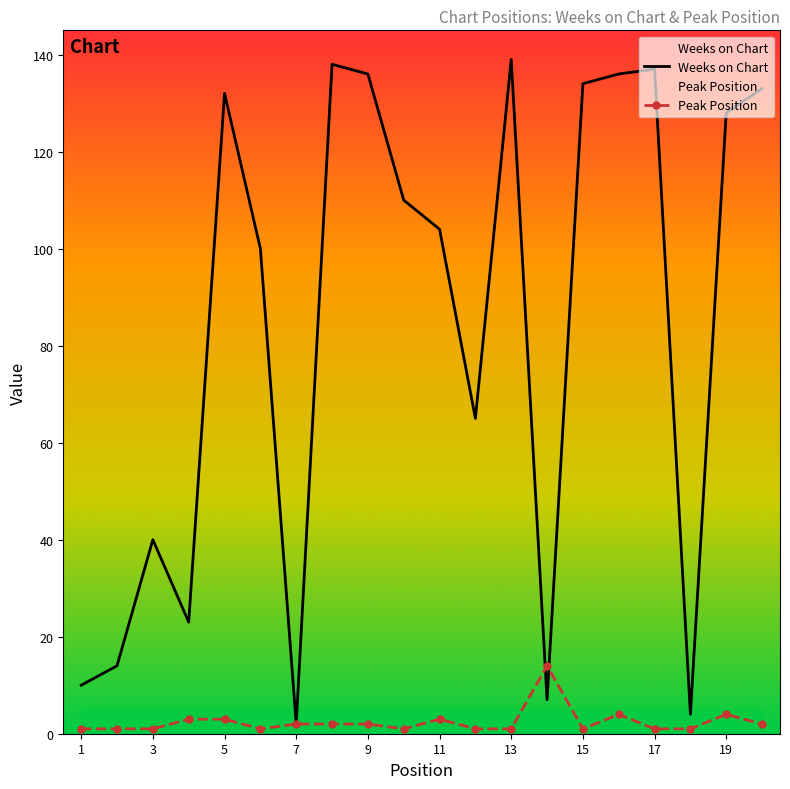

Reading left to right, what are all the values shown in this chart?

Weeks on Chart: 10	14	40	23	132	100	2	138	136	110	104	65	139	7	134	136	137	4	128	133
Peak Position: 1	1	1	3	3	1	2	2	2	1	3	1	1	14	1	4	1	1	4	2